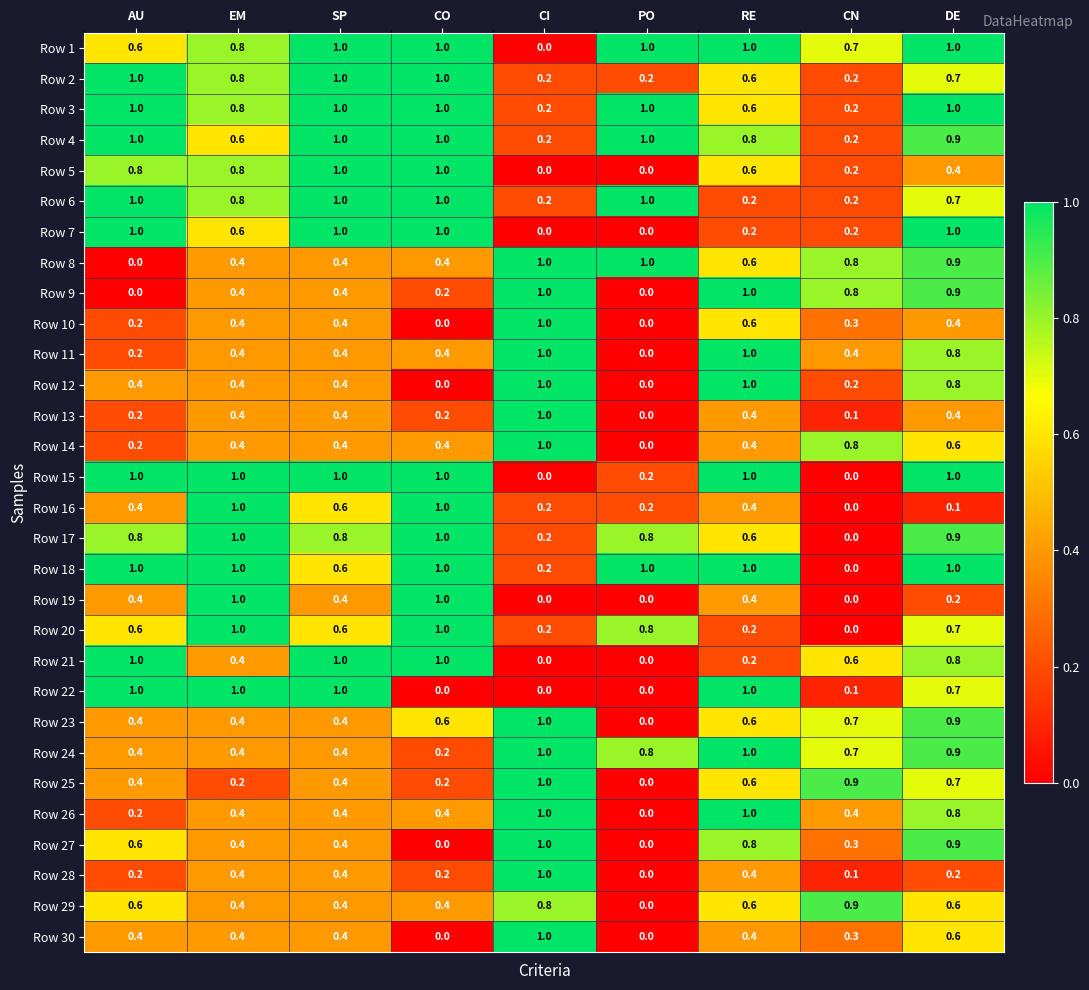

What is the difference between the highest and lowest values at AU?

1.0